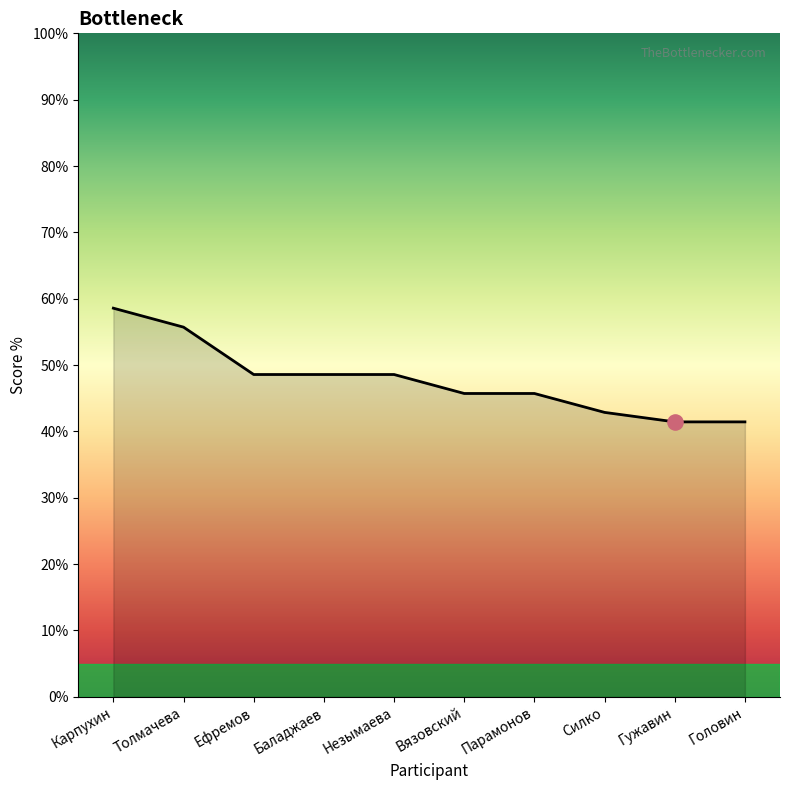

Approximately how many times larger is the value at Вязовский compared to Карпухин?

0.8